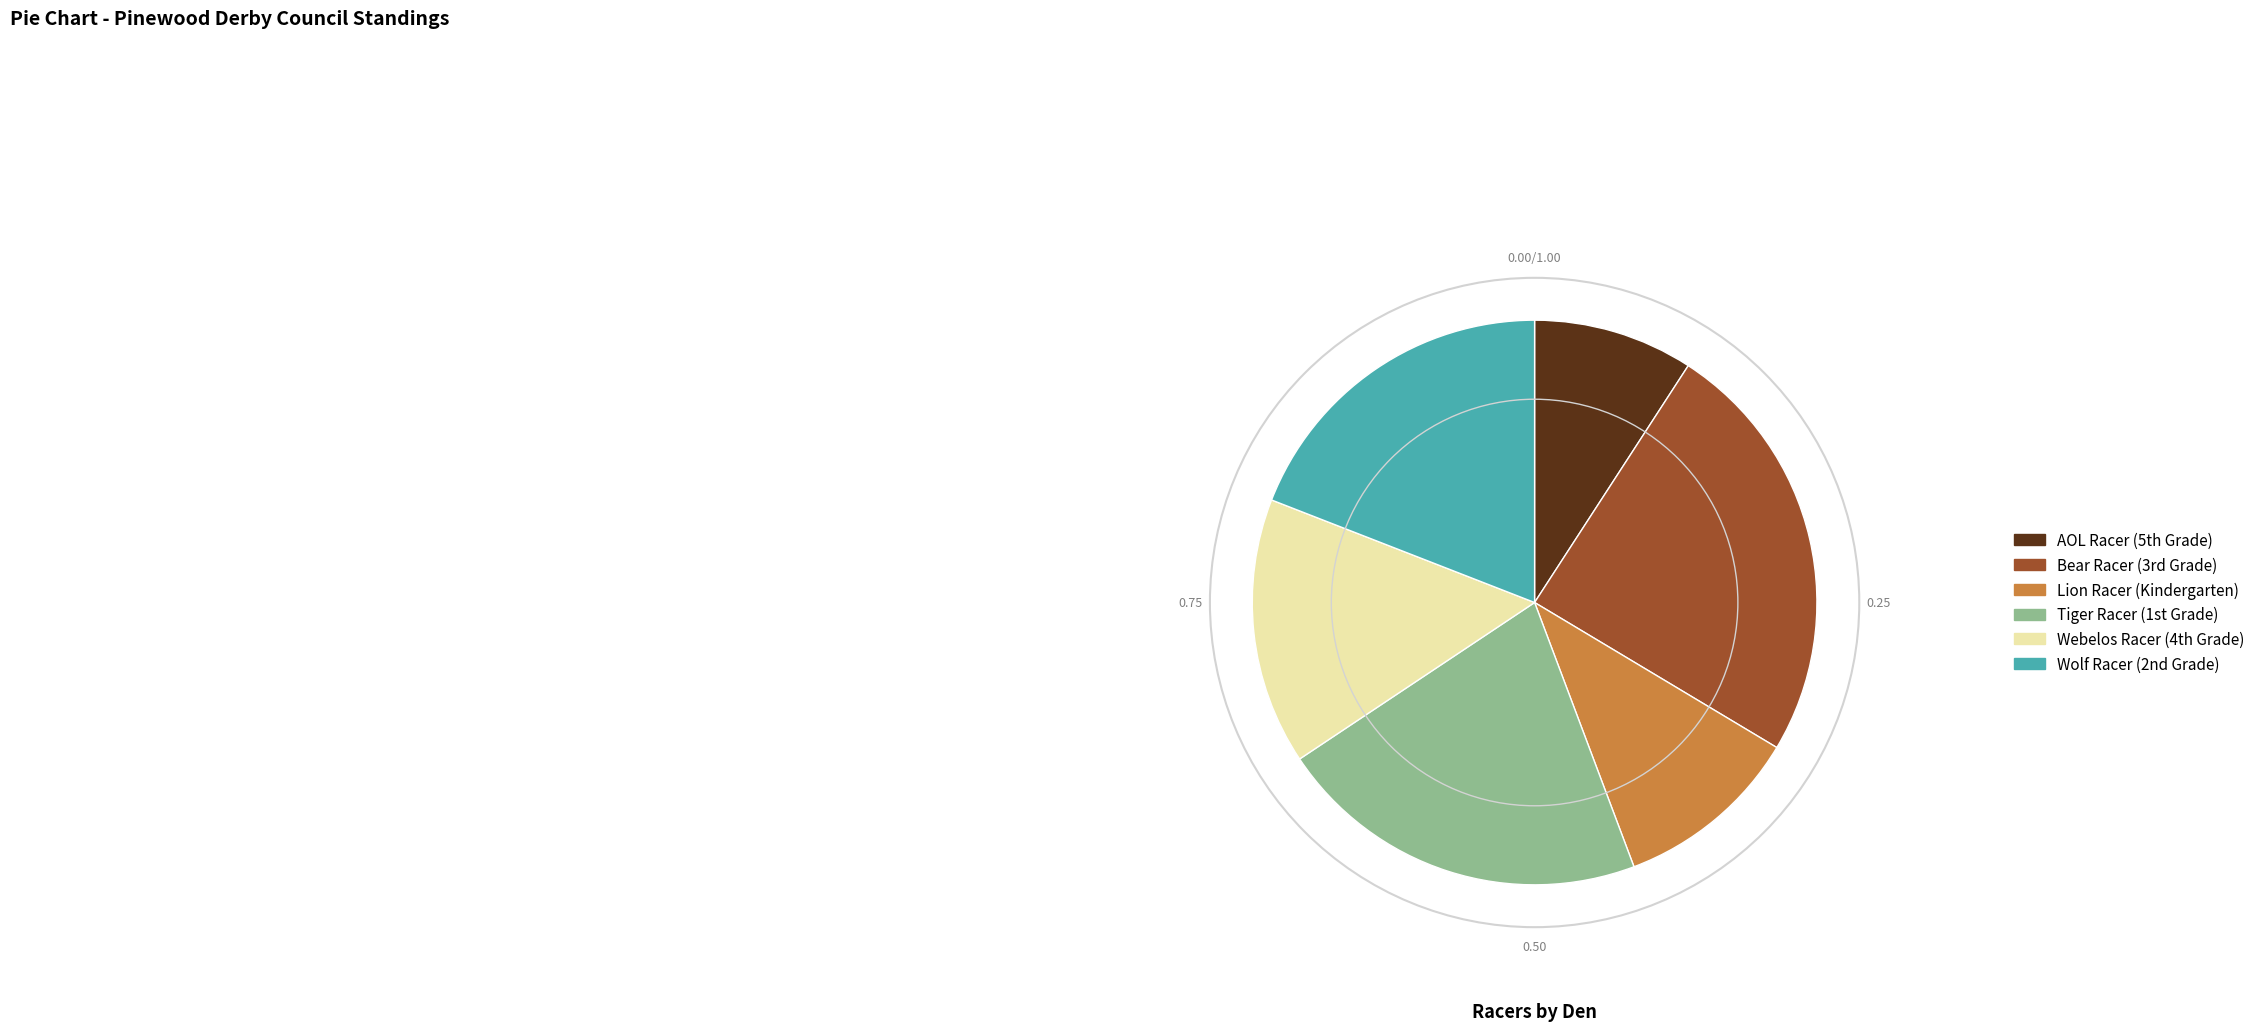

Is there any slice that represents more than half of the pie?

No